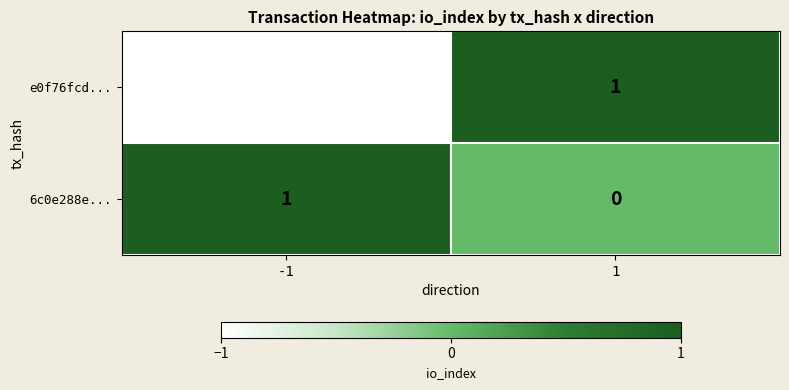

What is the minimum value shown in the chart?

-1